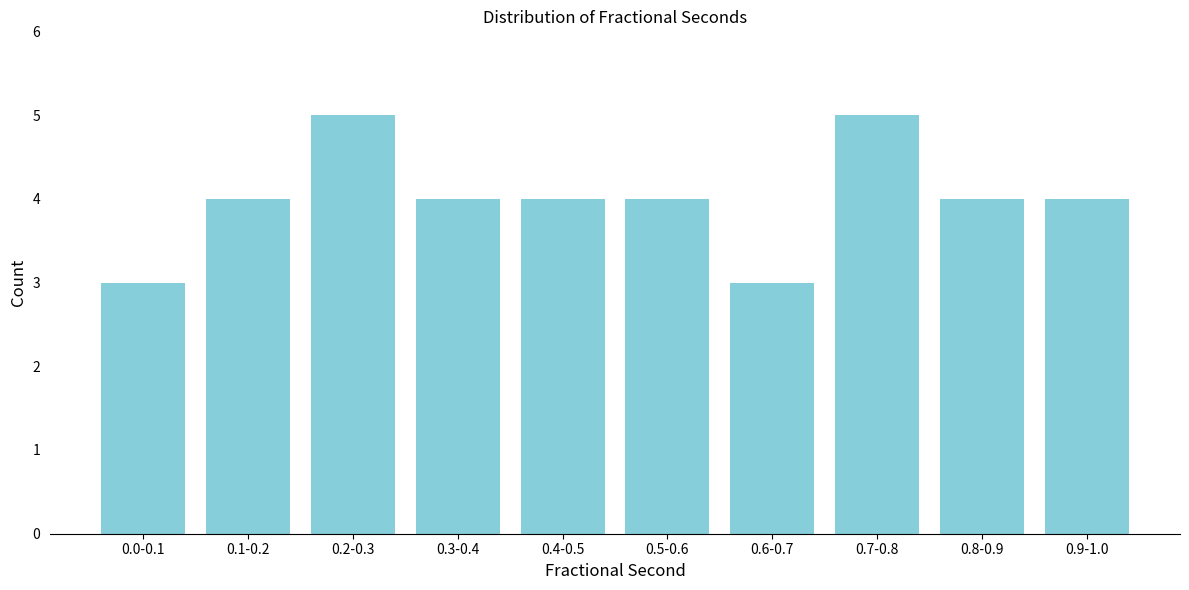

Reading left to right, what are all the values shown in this chart?

3	4	5	4	4	4	3	5	4	4